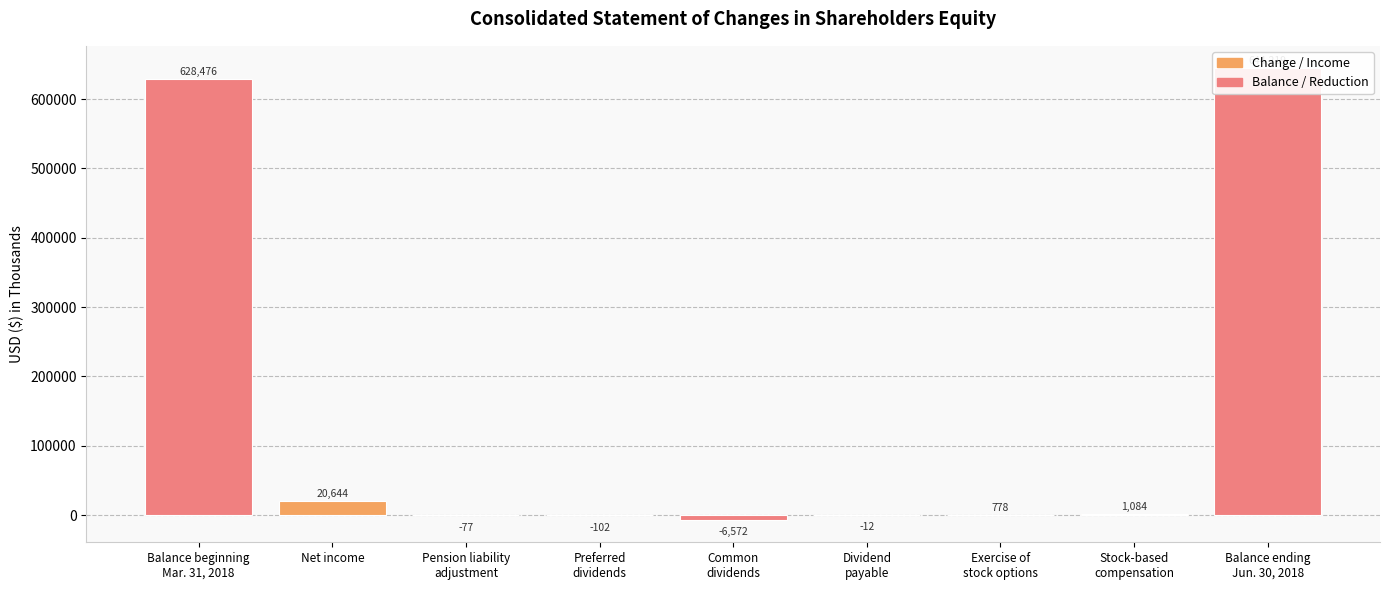

What is the change in value from Dividend
payable to Exercise of
stock options?

+790